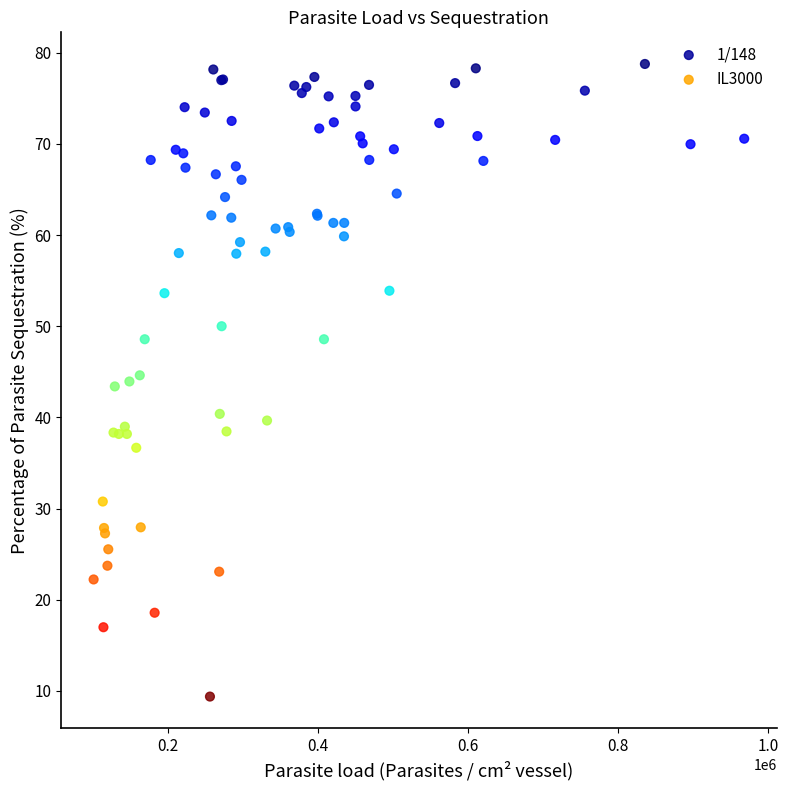

Which series contains the lowest Y value?

IL3000